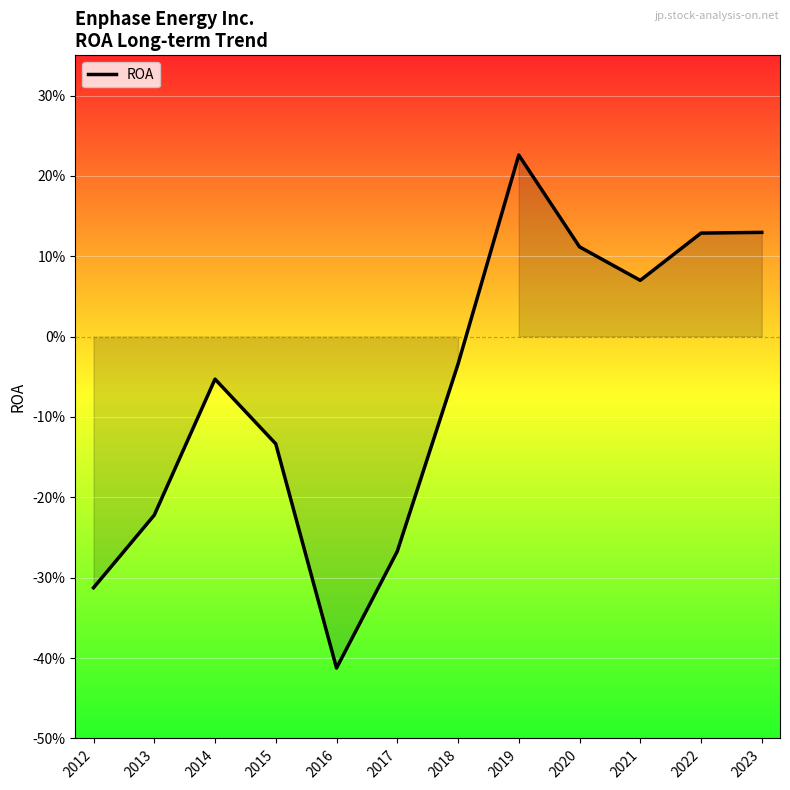

What is the smallest value displayed?

-0.4